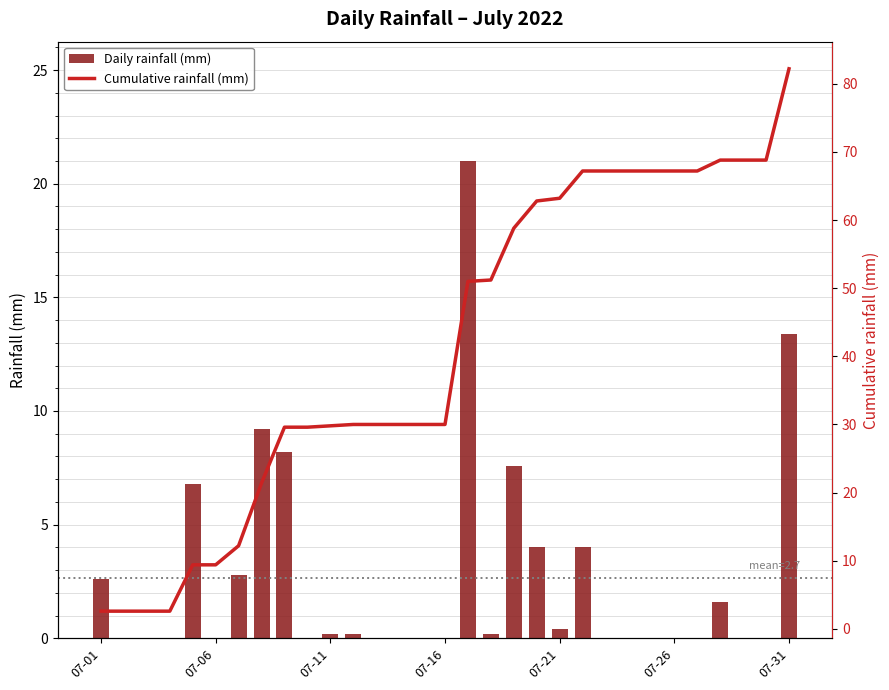

What is the total value across all series at 16?

72.0